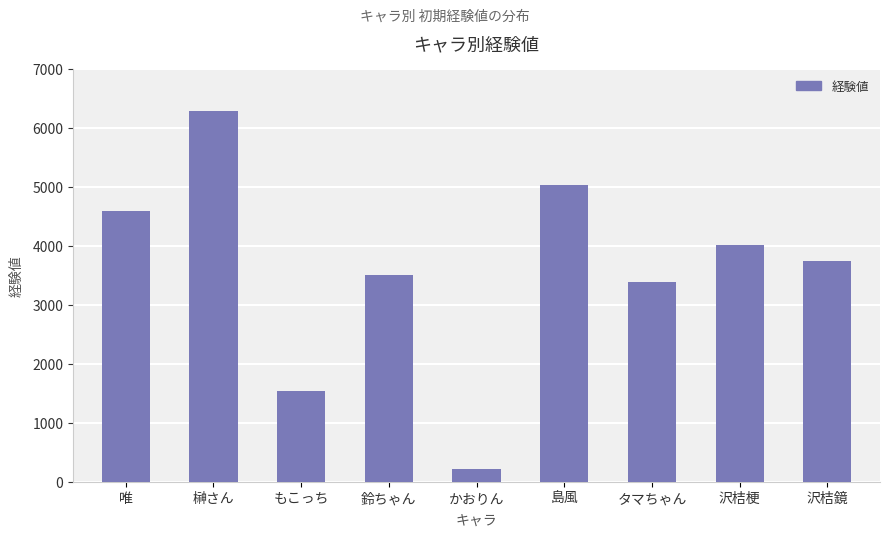

Reading right to left, extract all data points from this chart.

沢桔鏡=3749	沢桔梗=4009	タマちゃん=3397	島風=5035	かおりん=213	鈴ちゃん=3508	もこっち=1544	榊さん=6291	唯=4592